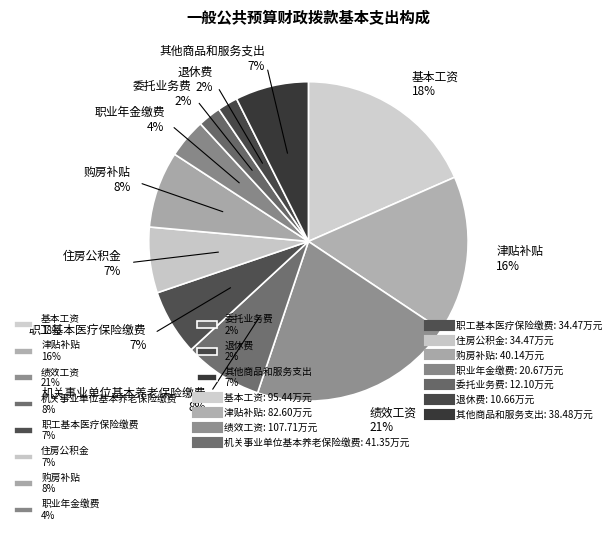

To the nearest percent, what is the average slice percentage?

9%